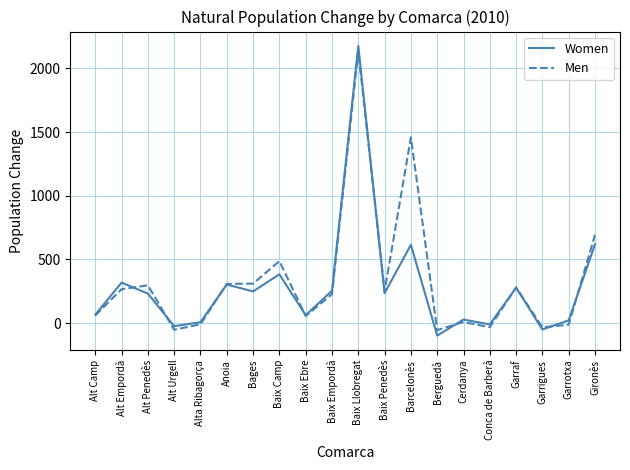

What is the smallest value displayed?

-98